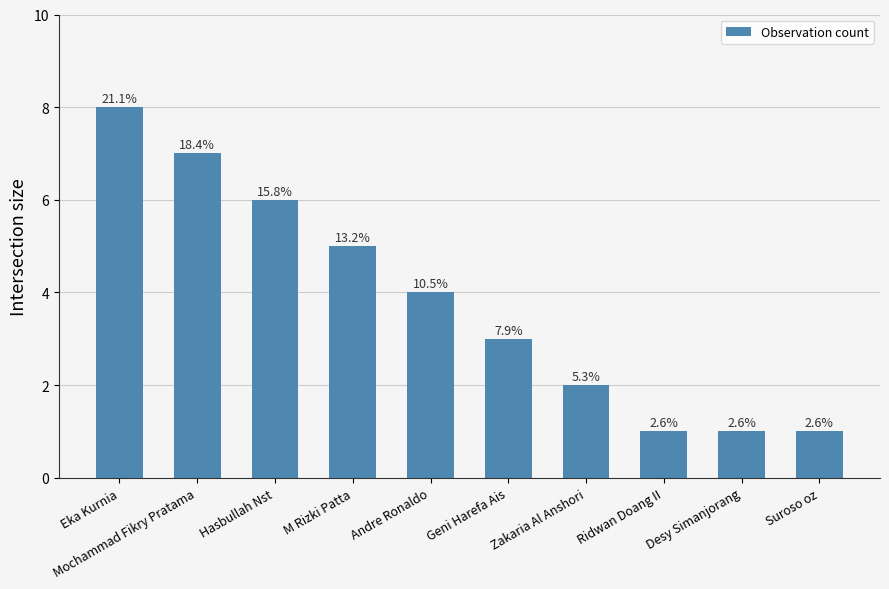

Are the bars horizontal?

No